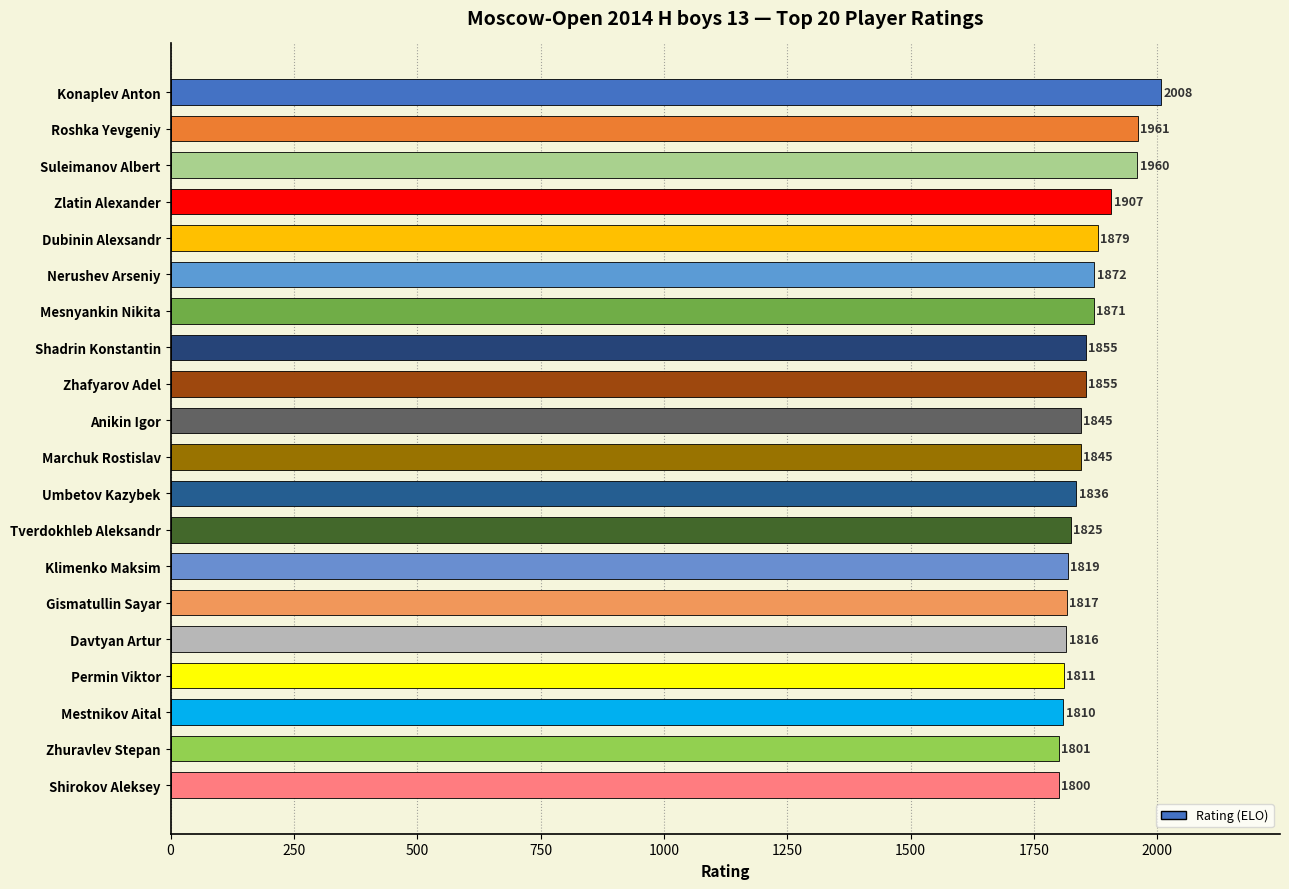

Reading bottom to top, extract all data points from this chart.

1800	1801	1810	1811	1816	1817	1819	1825	1836	1845	1845	1855	1855	1871	1872	1879	1907	1960	1961	2008